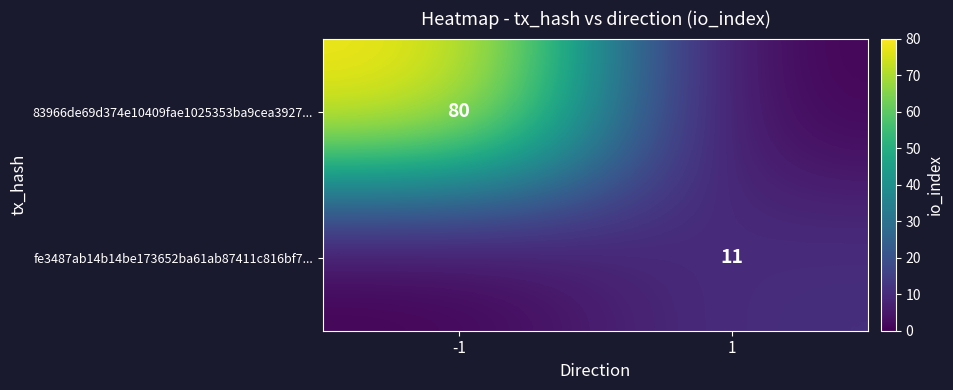

Between 1 and -1, which is larger?

-1